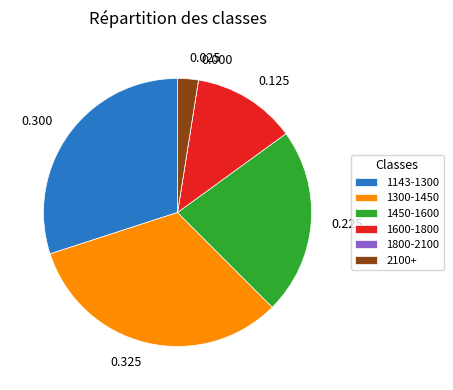

Is 0.300 the majority of the pie?

No